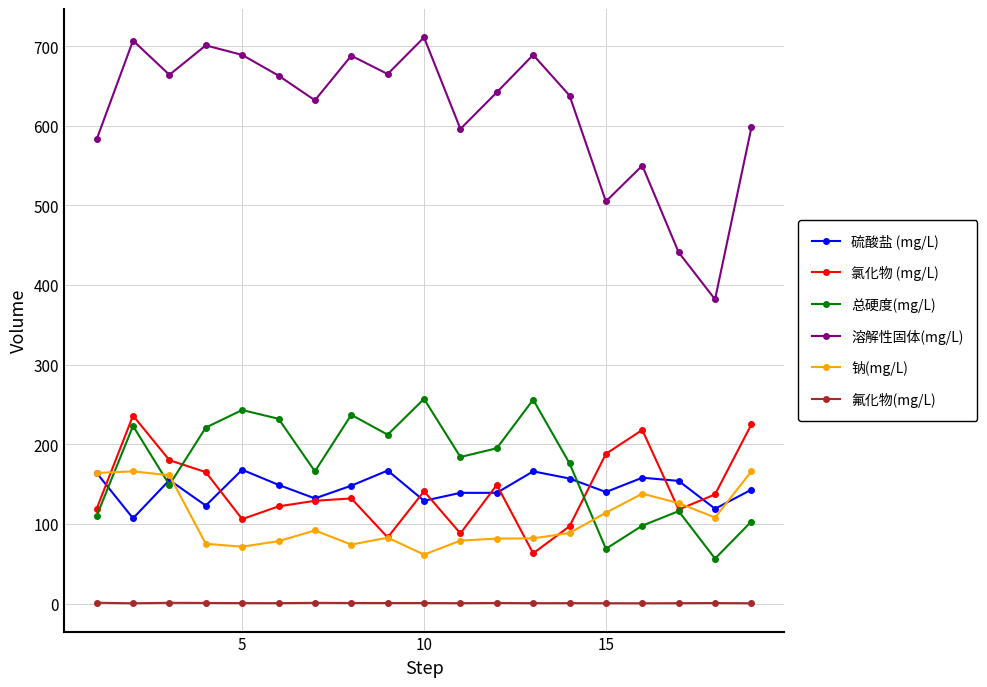

What is the value of the 氯化物 (mg/L) point at the 5th from the left?

106.0